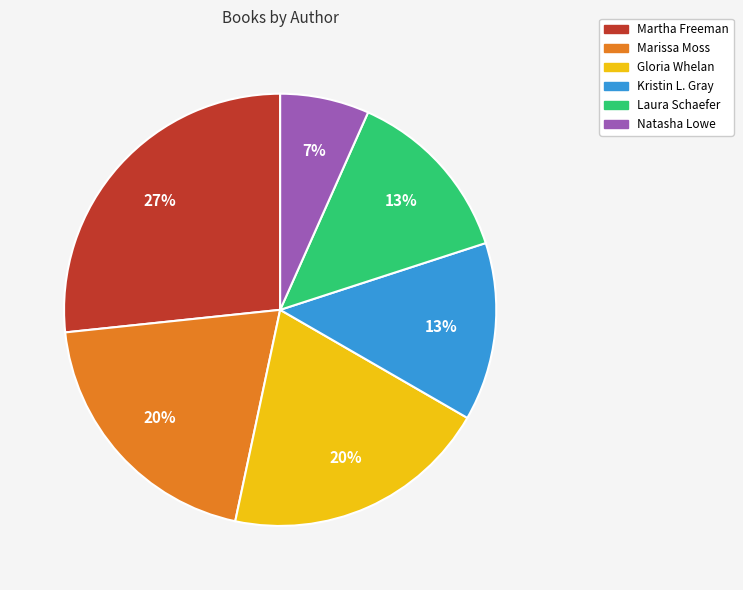

Is the sum of Marissa Moss and Laura Schaefer greater than half?

No